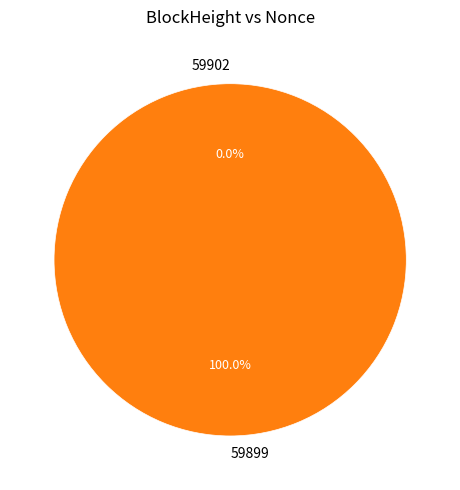

Which slice represents more than half of the pie?

59899